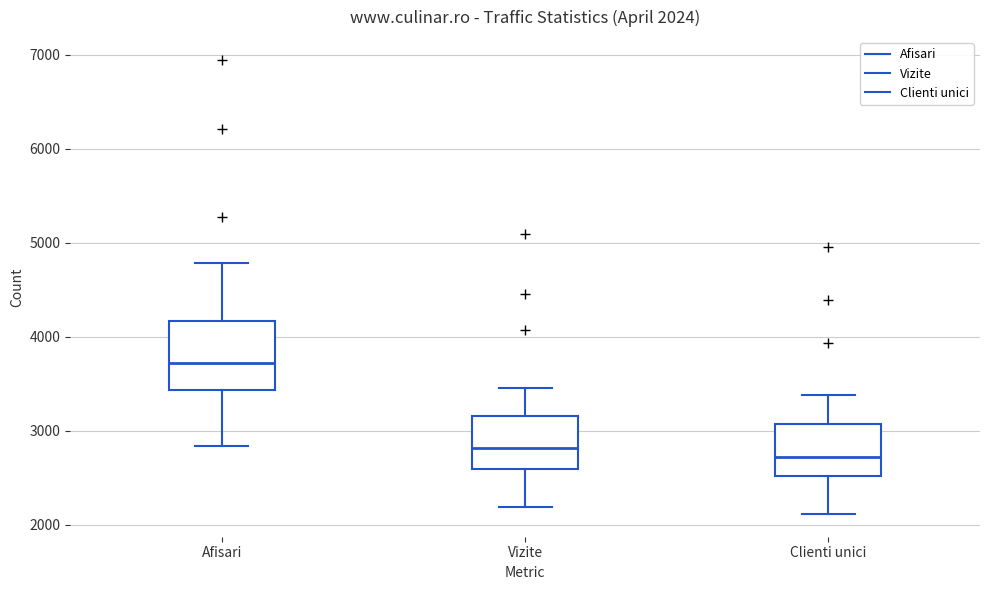

Comparing the boxes themselves (not the whiskers), which one is the tallest?

Afisari